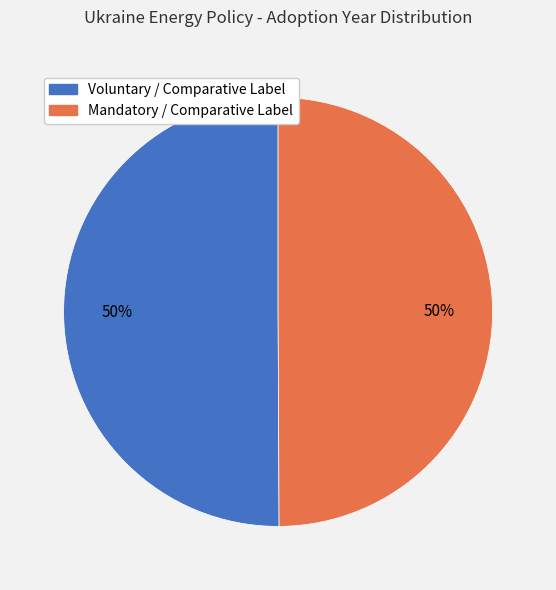

The Voluntary / Comparative Label slice represents 55% of the pie. True or false?

False